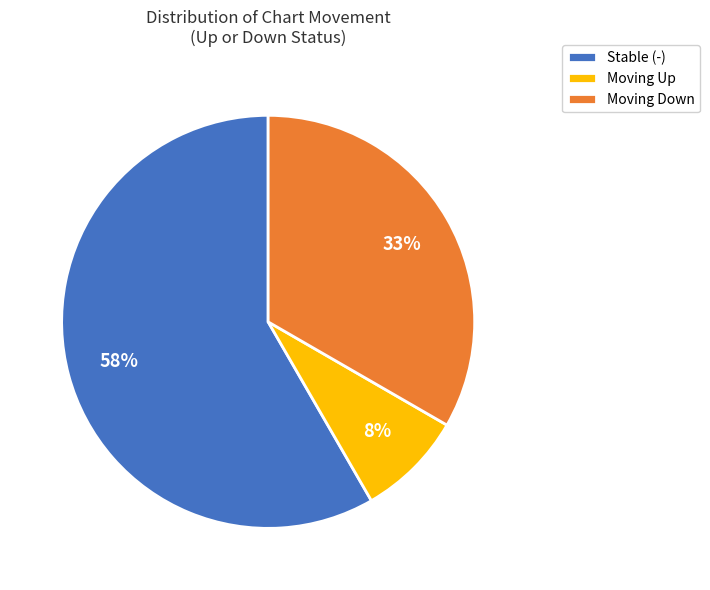

Is it true that Moving Down is 46% of the pie?

False